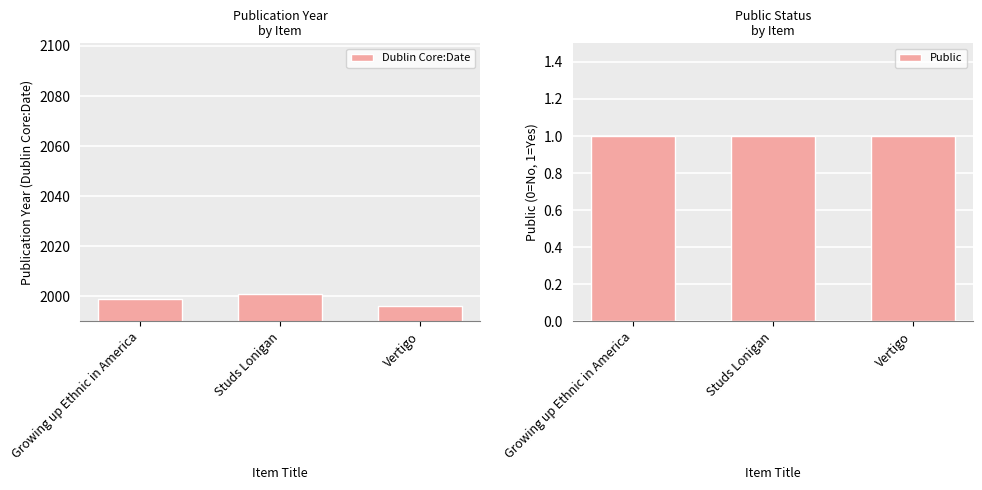

What is the label of the 1st bar from the right?

Vertigo